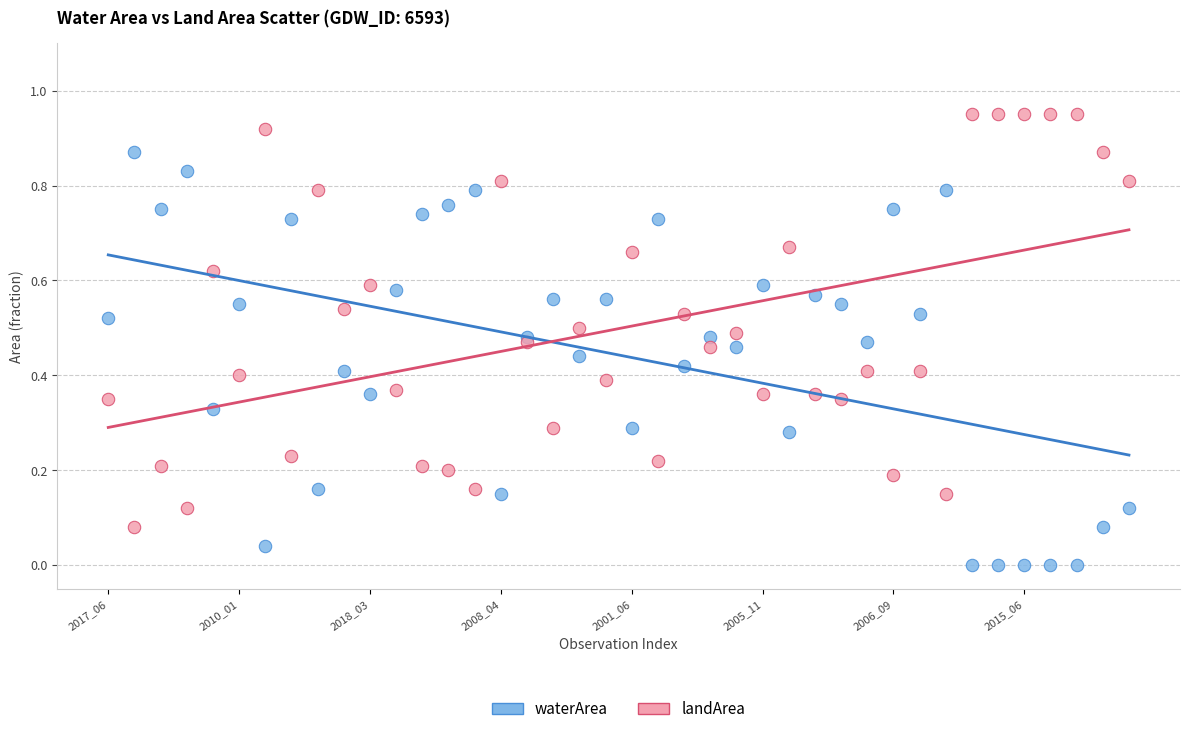

Which series reaches the maximum Y coordinate?

landArea